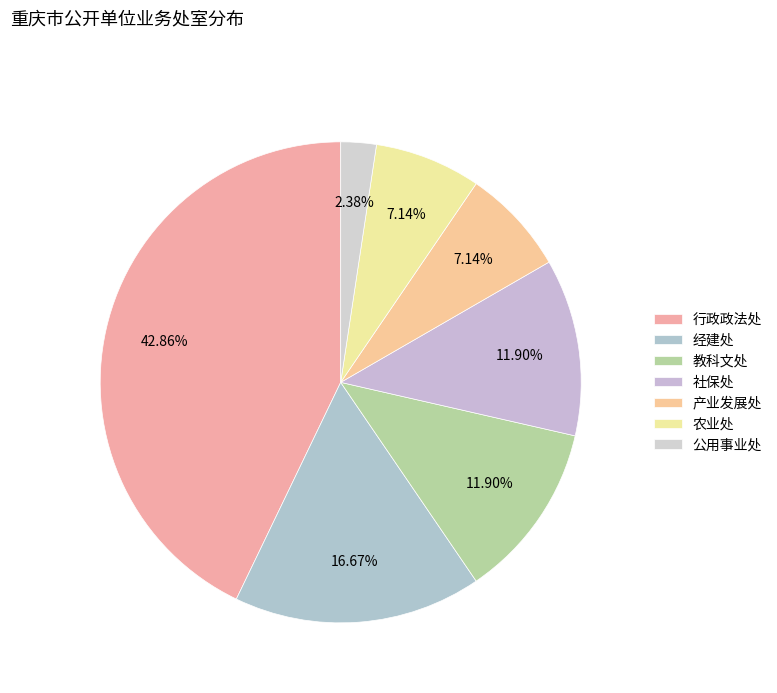

To the nearest percent, what percentage of the pie is 经建处?

17%